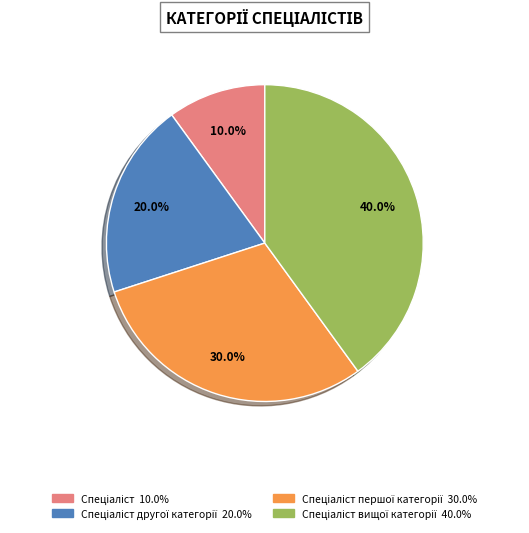

Does any single category account for the majority?

No